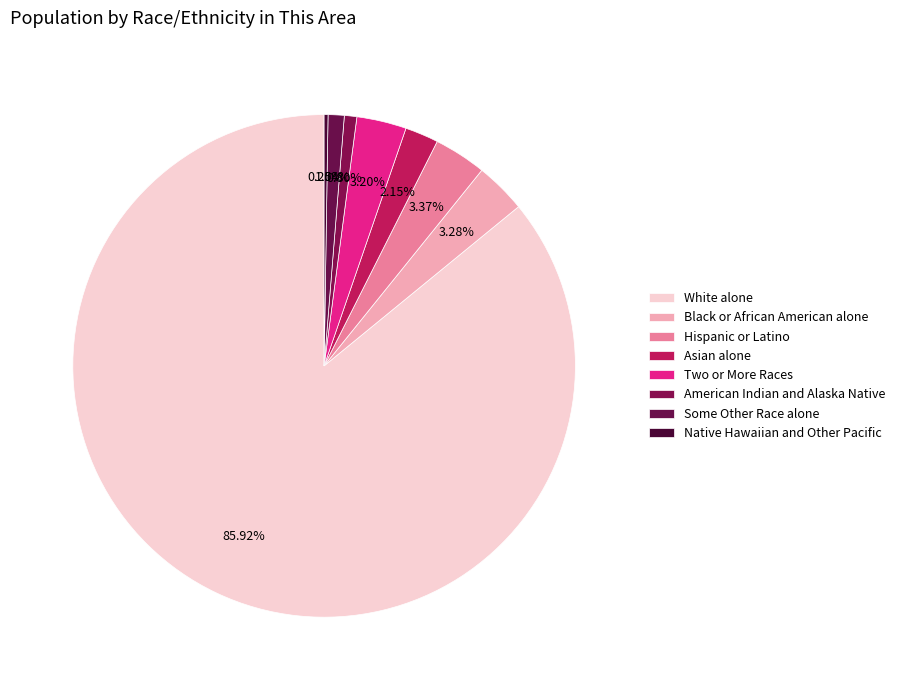

How many segments does this pie chart have?

8